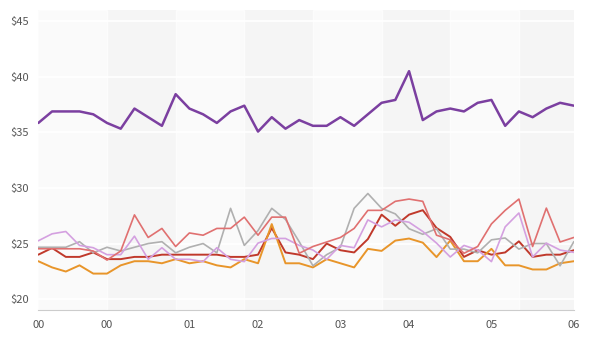

What is the maximum value shown in the chart?

40.5